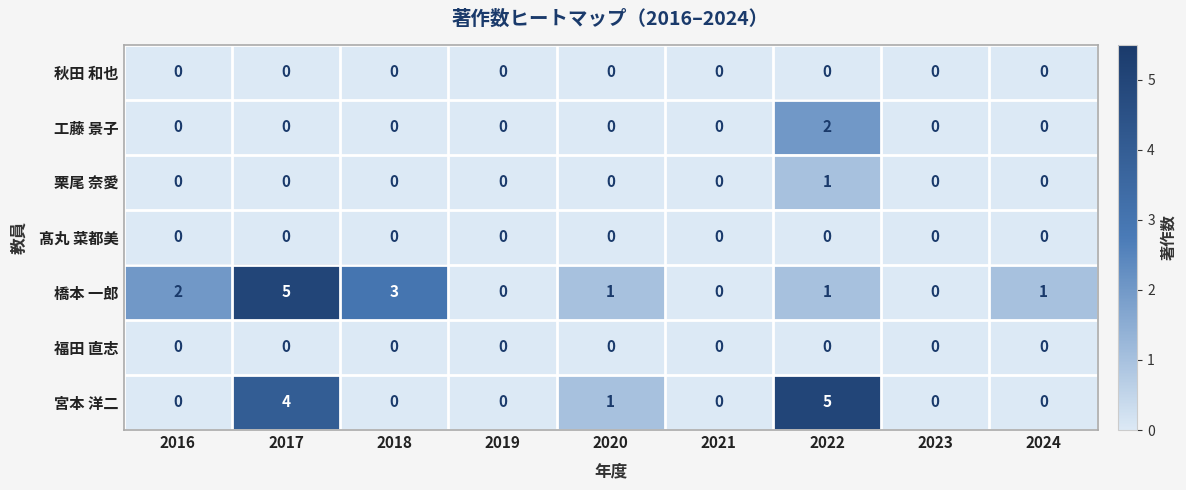

What is the difference between the highest and lowest values at 2017?

5